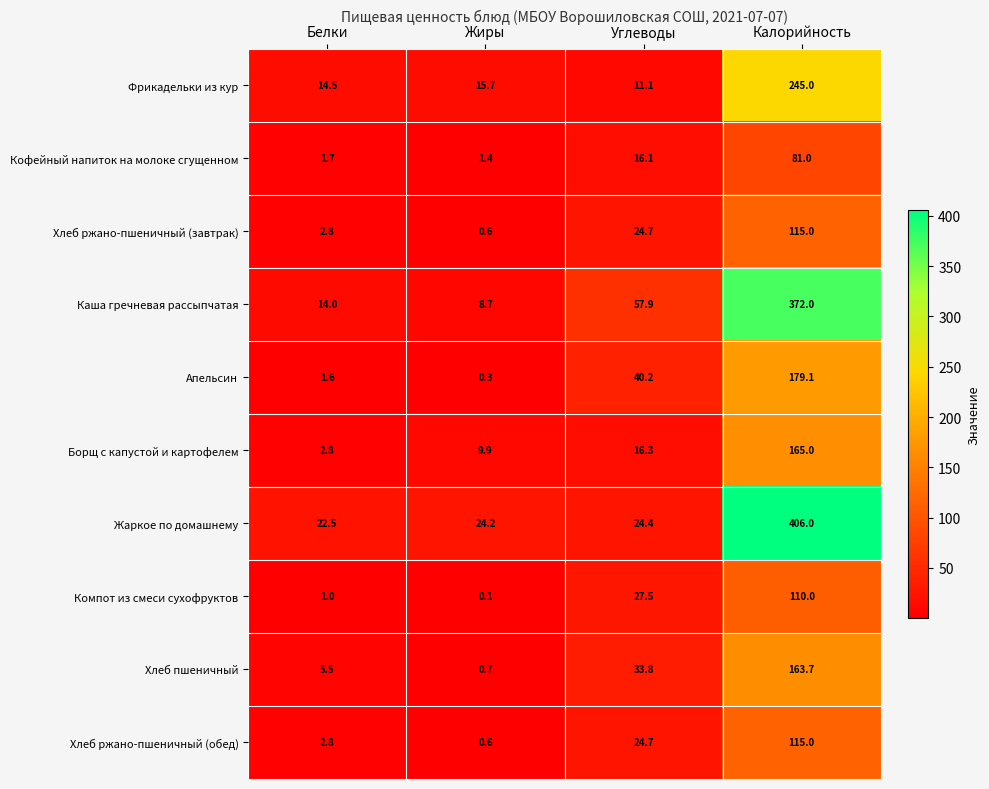

What is the sum of the Фрикадельки из кур values at Белки and Калорийность?

259.5